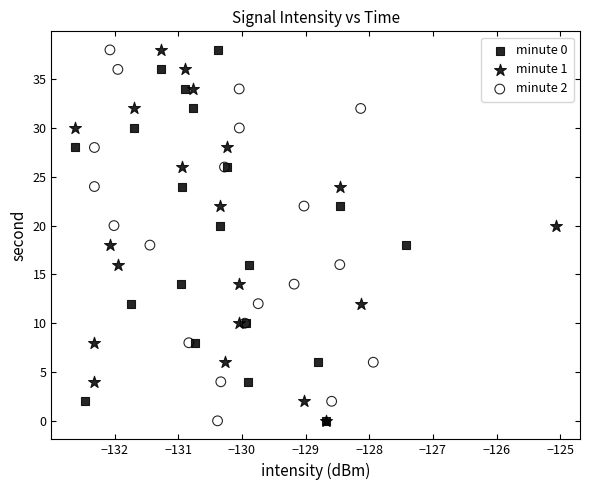

What are all the series names shown in the legend?

minute 0, minute 1, minute 2